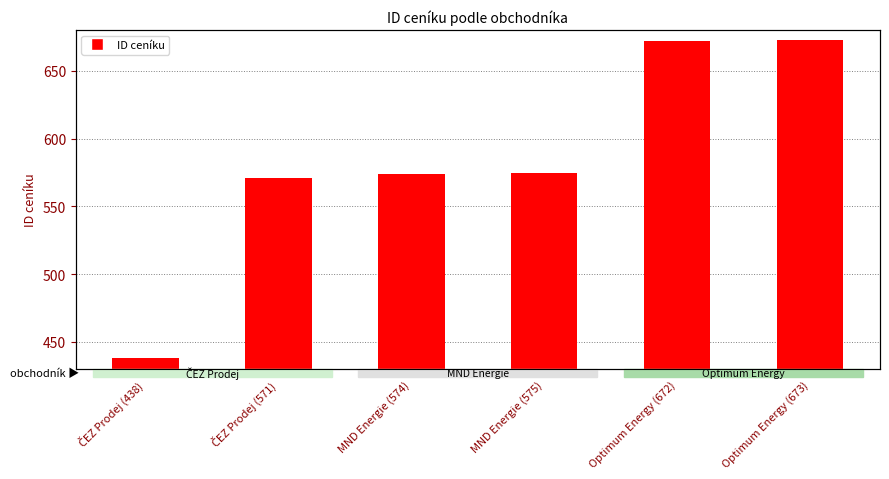

The value at Optimum Energy (673) is 1015. True or false?

False